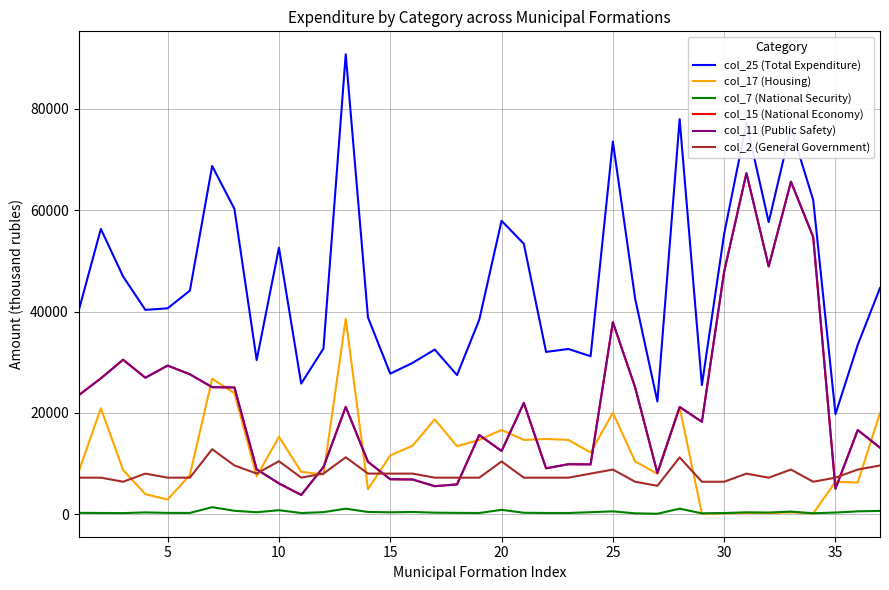

How many interior local peaks does the col_2 (General Government) series have?

10